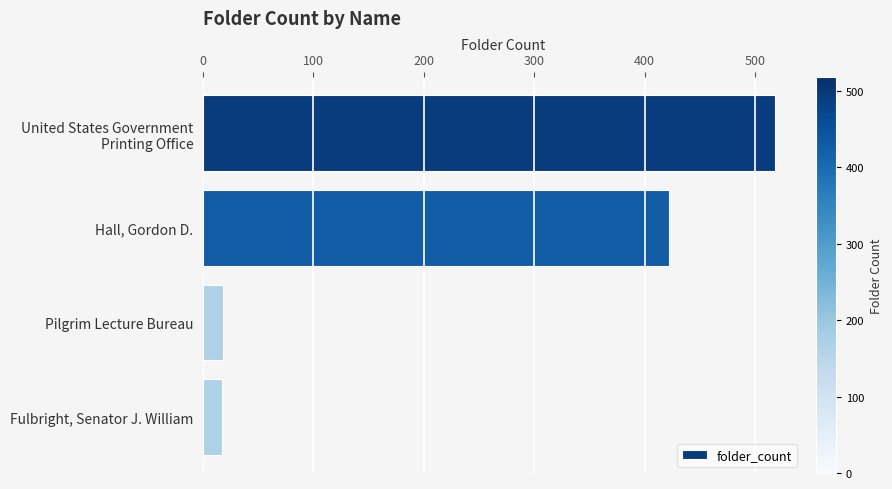

Rank the categories by value from lowest to highest.

Fulbright, Senator J. William, Pilgrim Lecture Bureau, Hall, Gordon D., United States Government
Printing Office